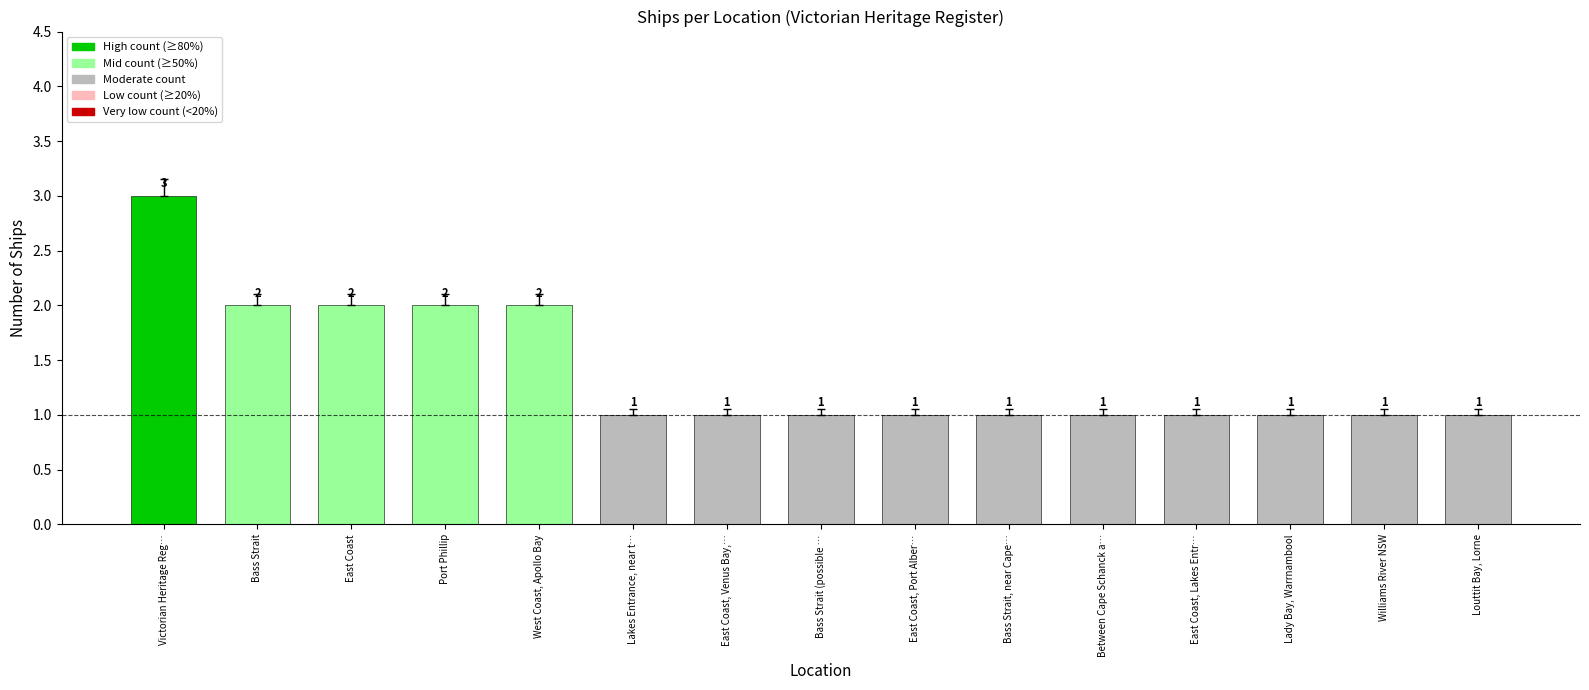

What is the minimum value shown in the chart?

1